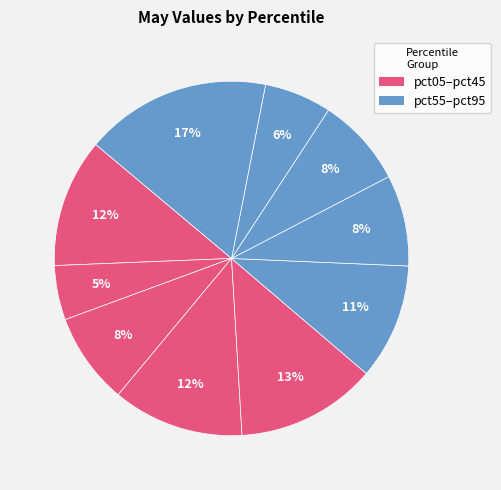

Is there a majority slice in this chart?

No